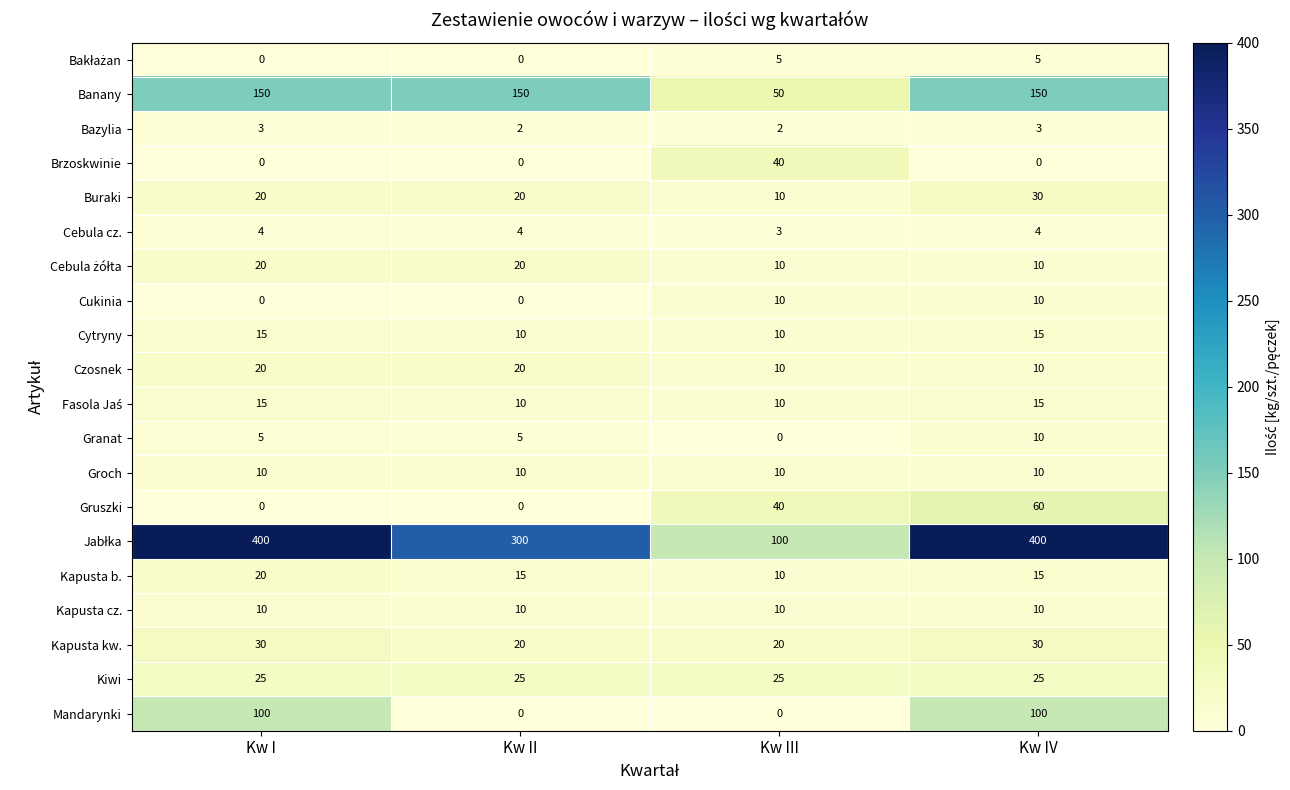

What is the difference between the Banany values at Kw I and Kw III?

100